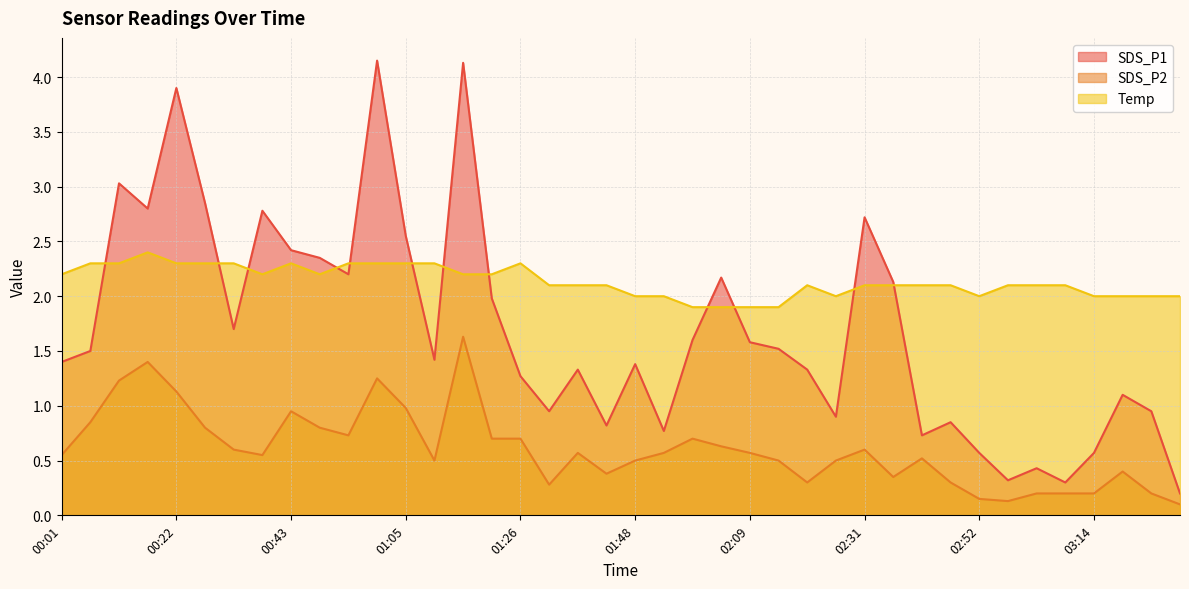

What are all the series names shown in the legend?

SDS_P1, SDS_P2, Temp